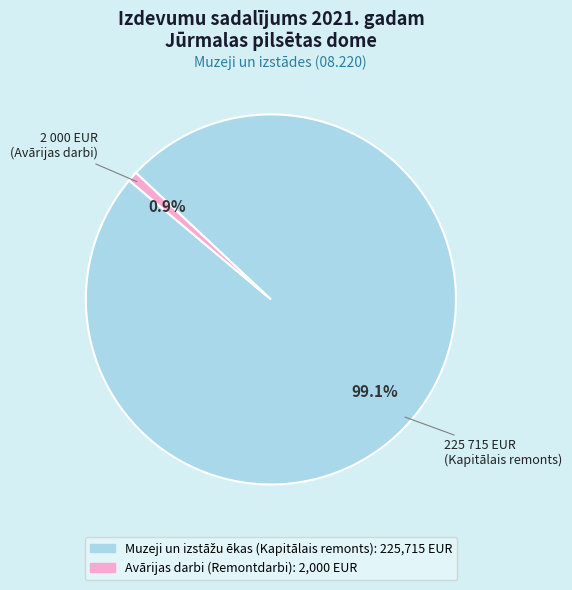

True or false: Avārijas darbi (Remontdarbi) accounts for 1% of the total.

True